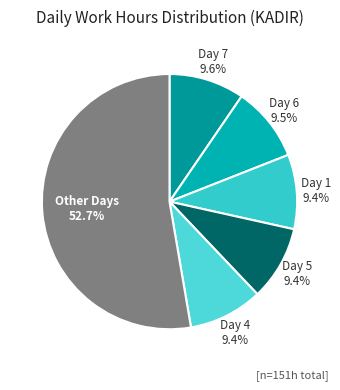

Which category has the biggest portion of the pie?

Other Days